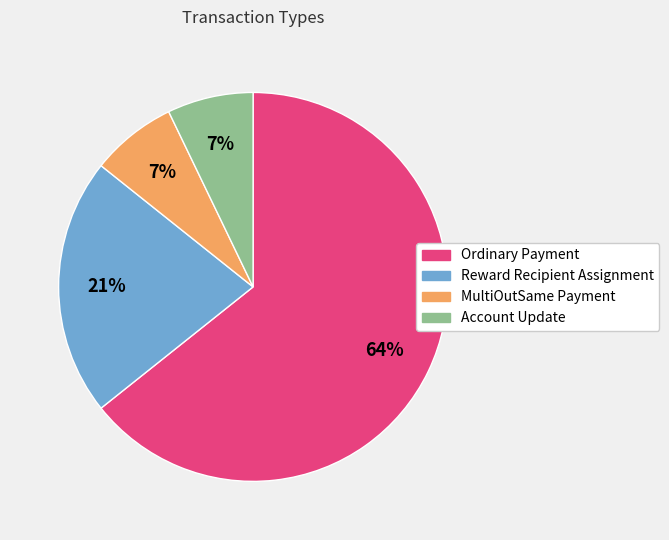

Which has a higher value, Account Update or Ordinary Payment?

Ordinary Payment